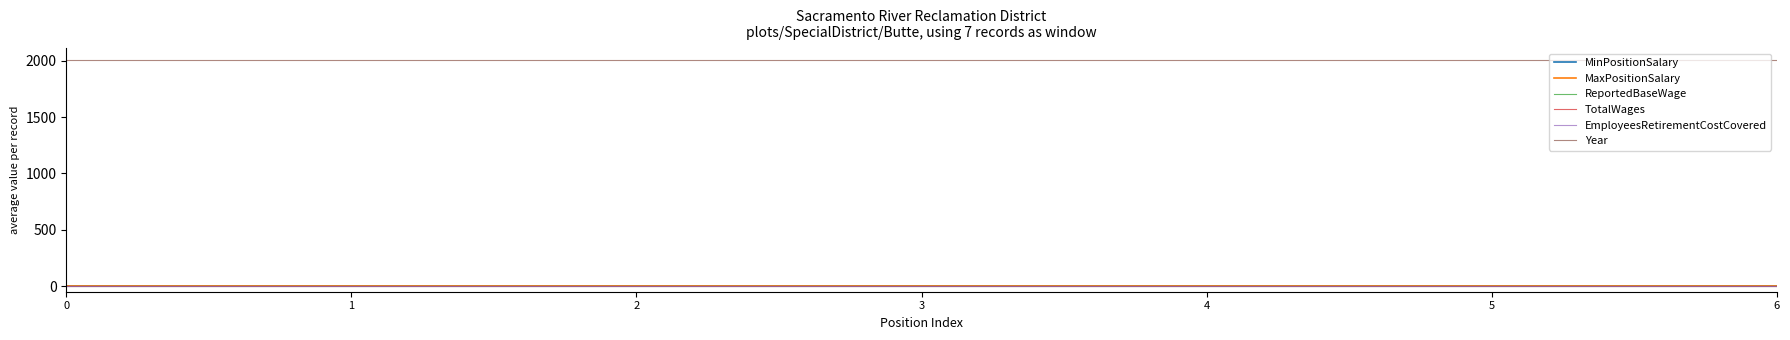

What is the value of the Year point at the 5th from the left?

2010